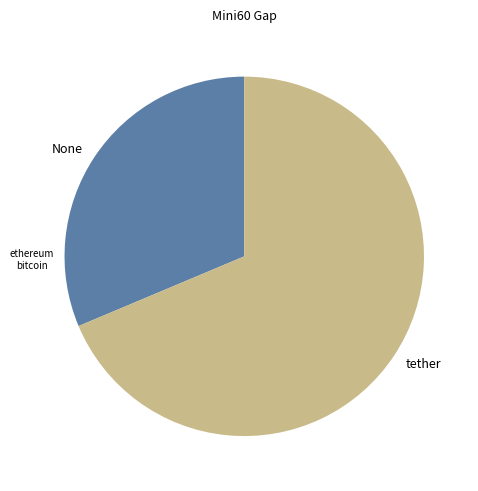

Which slice is the largest?

tether